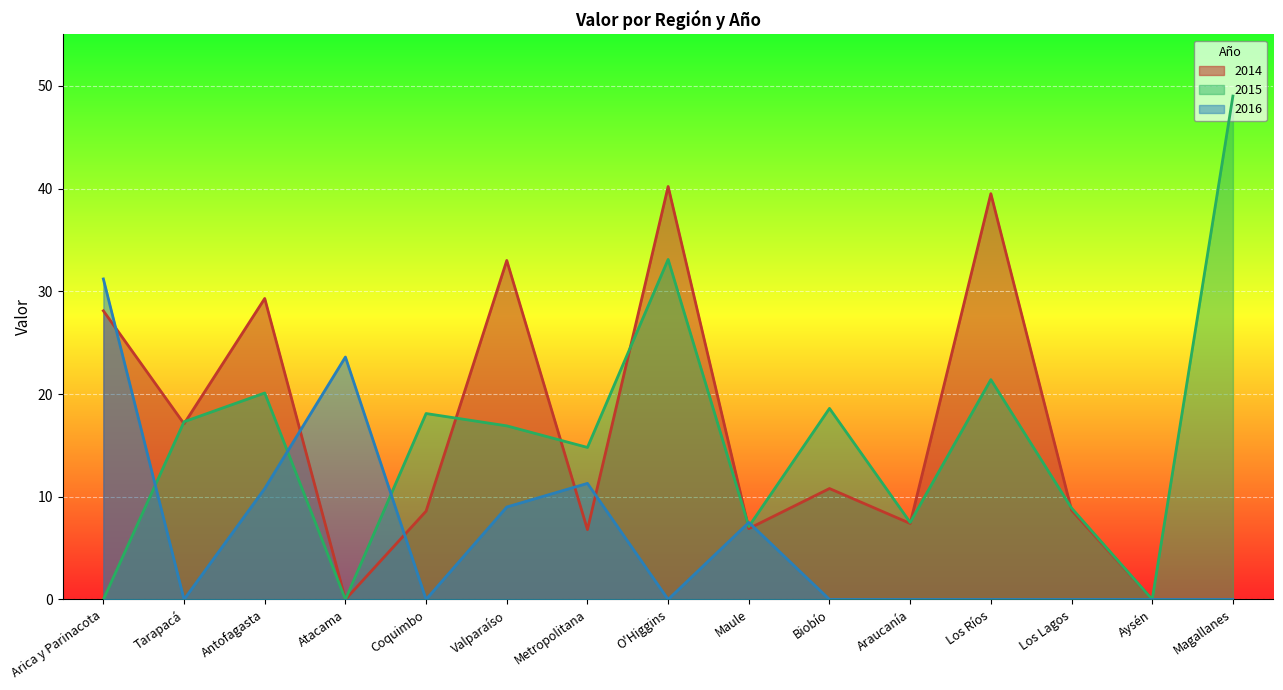

At which label is 2015 closest to 24?

Los Ríos